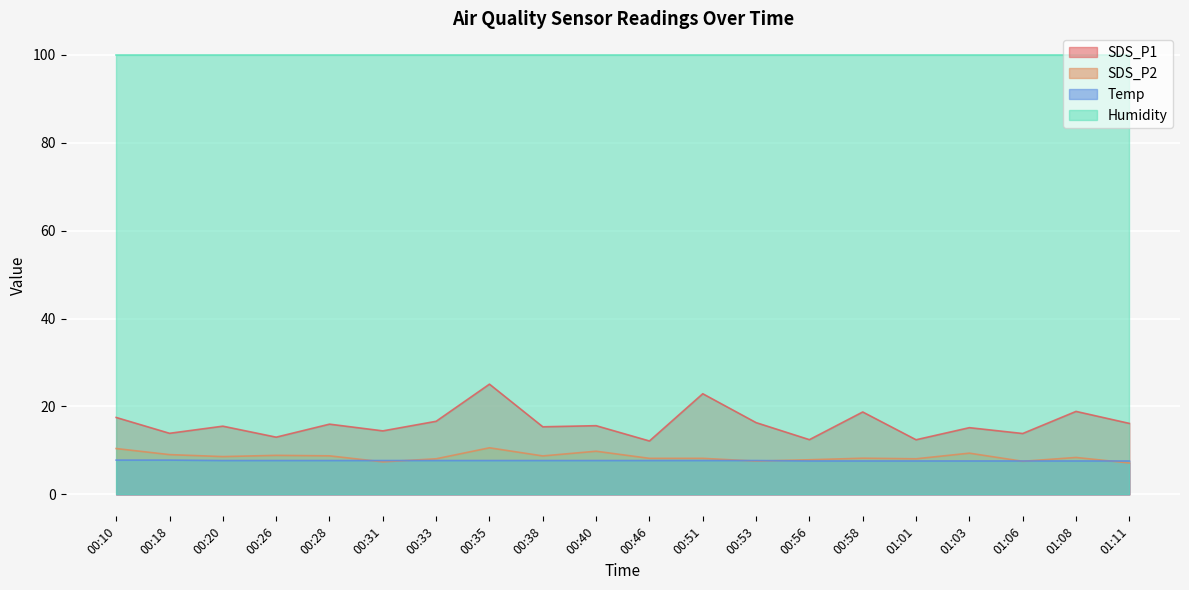

Does the chart have visible grid lines?

Yes